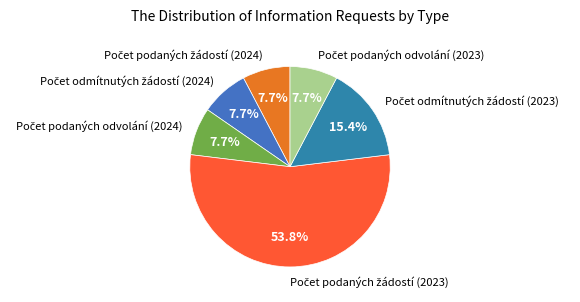

How many slices are in this pie chart?

6